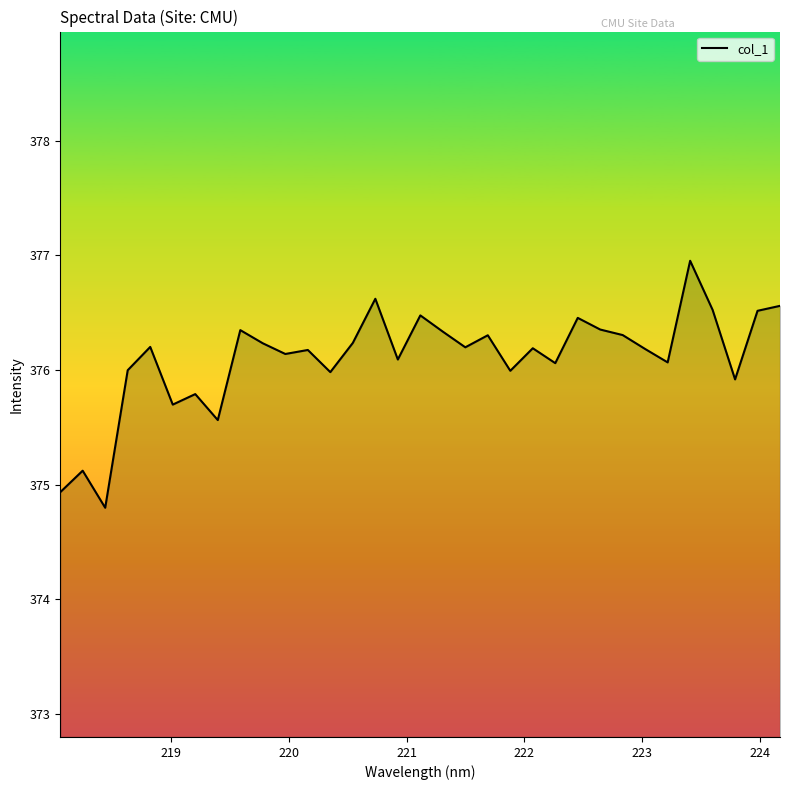

What is the smallest value displayed?

374.8